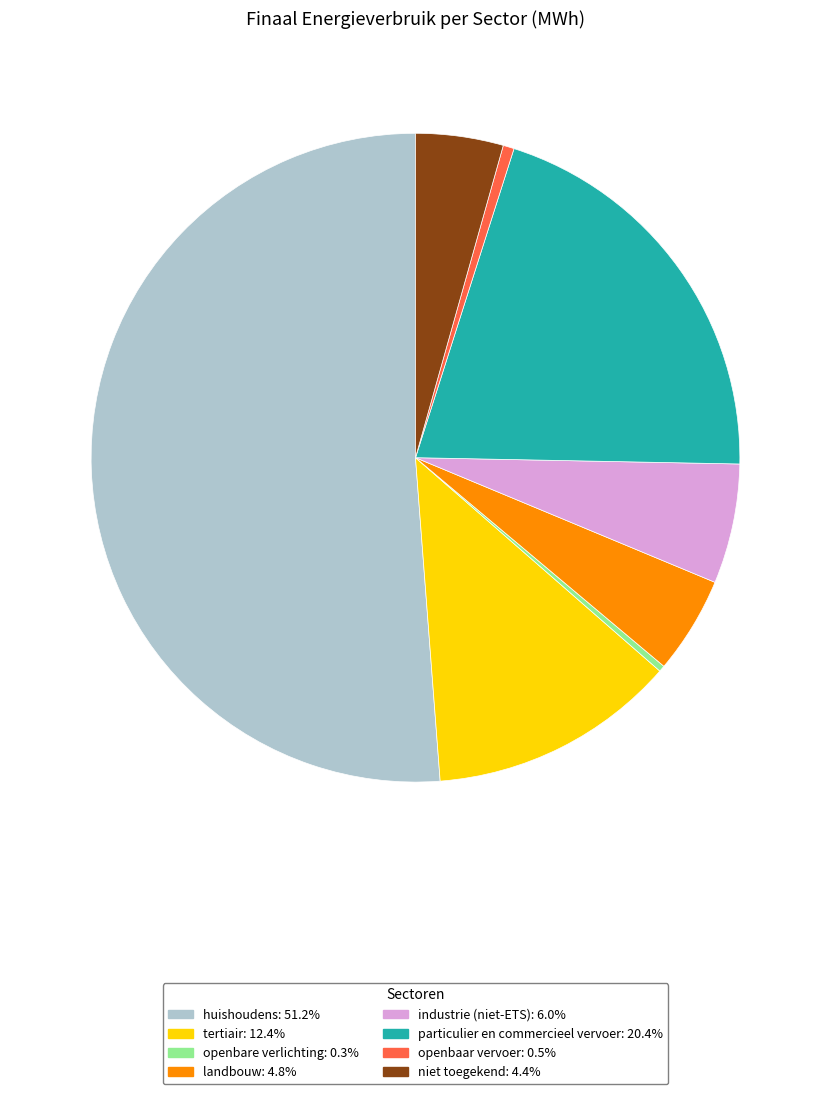

Is there a majority slice in this chart?

Yes